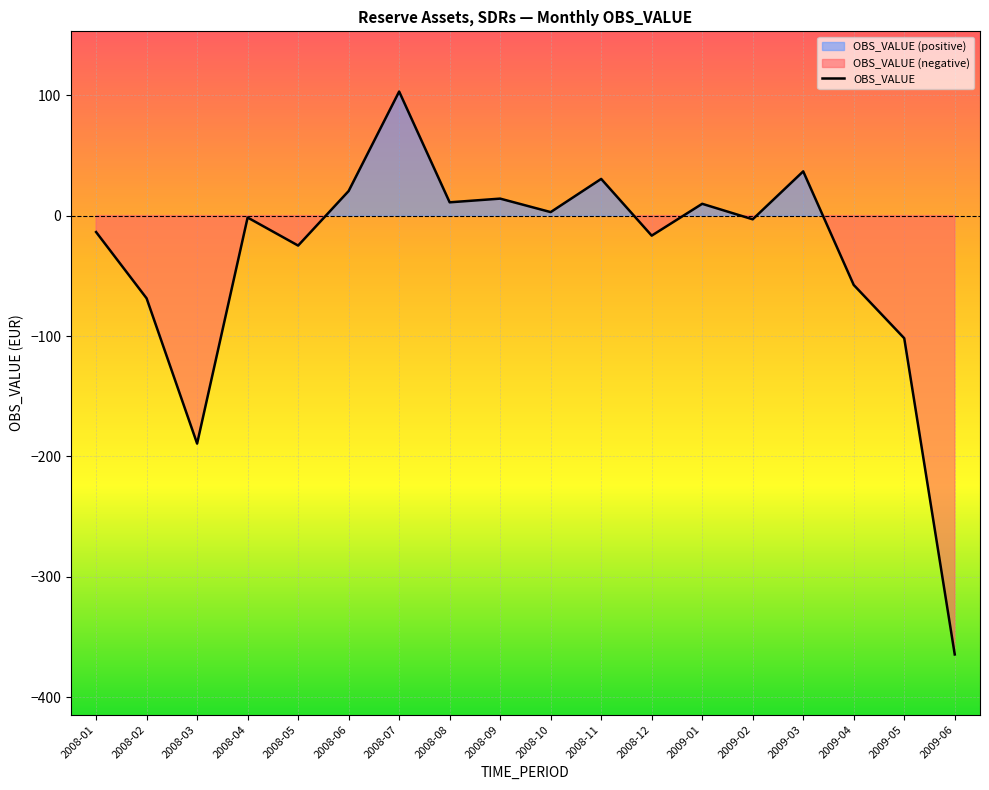

Is it true that the value at 2008-11 is 6.9?

False